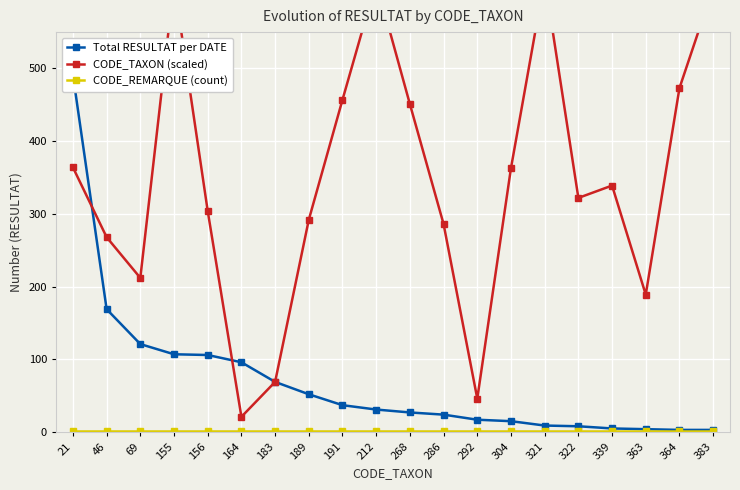

What is the difference between the highest and lowest values at 69?

211